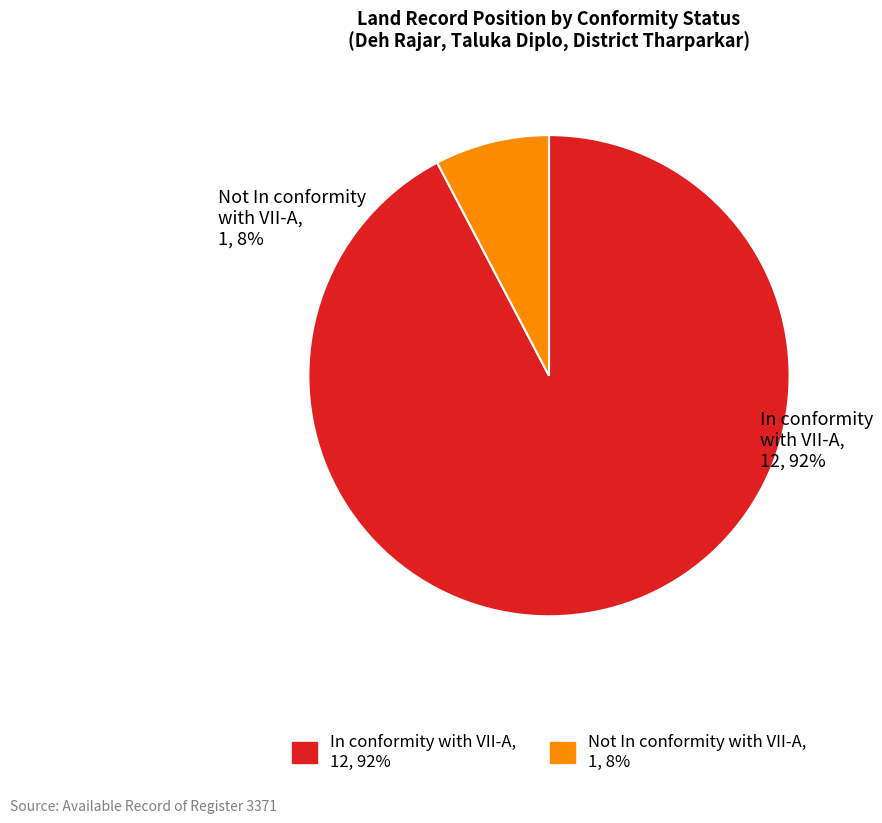

Is there any slice that represents more than half of the pie?

Yes